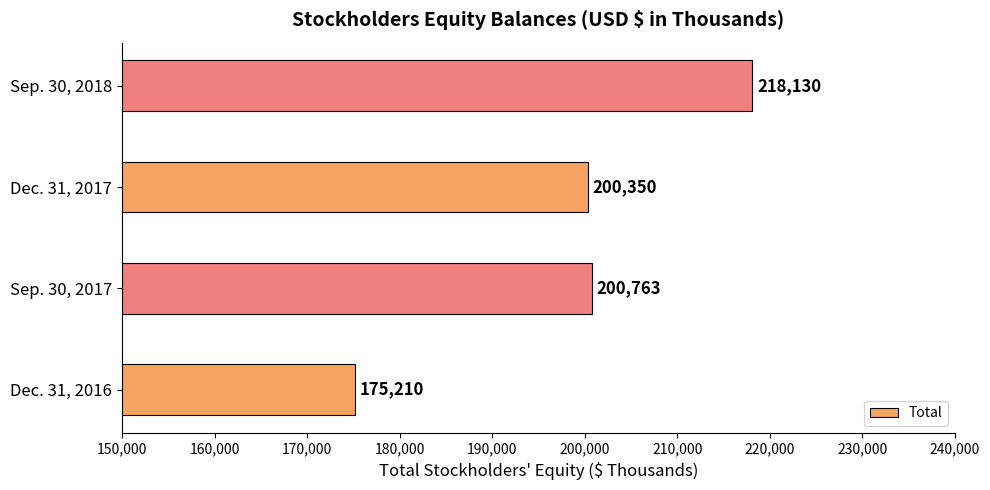

What is the minimum value shown in the chart?

175210